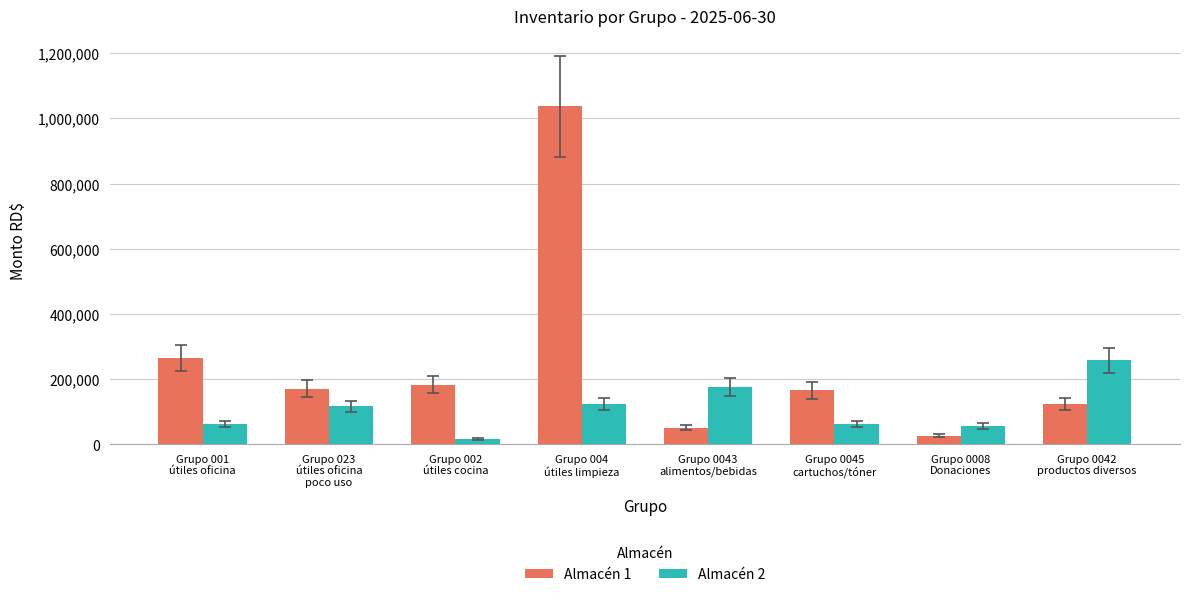

At which category does the chart reach its minimum across all series?

Grupo 002
útiles cocina